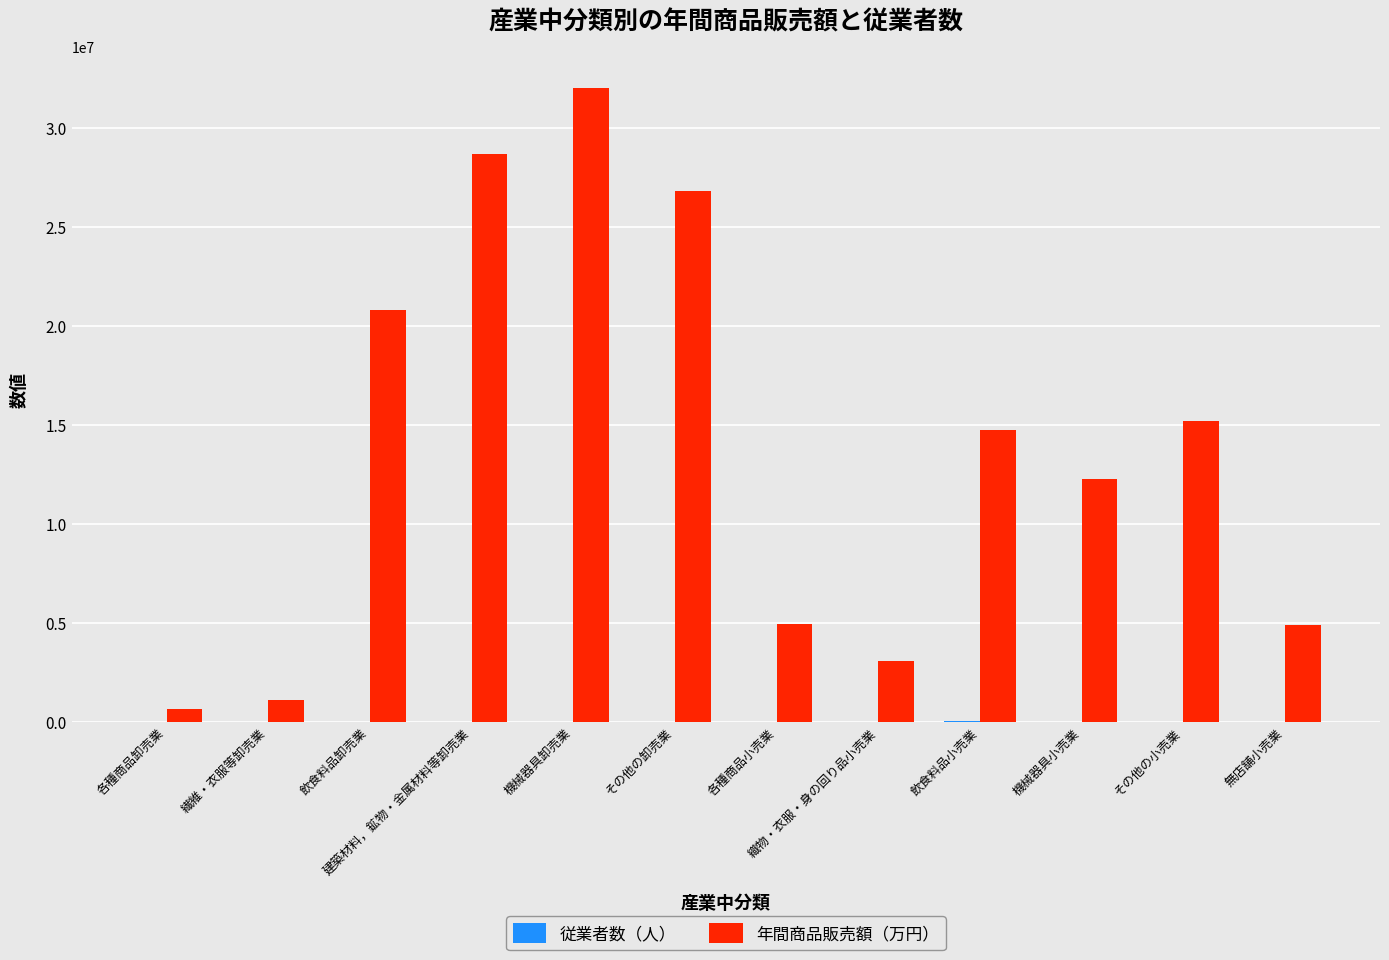

At which label is 年間商品販売額（万円） closest to 16339485?

その他の小売業